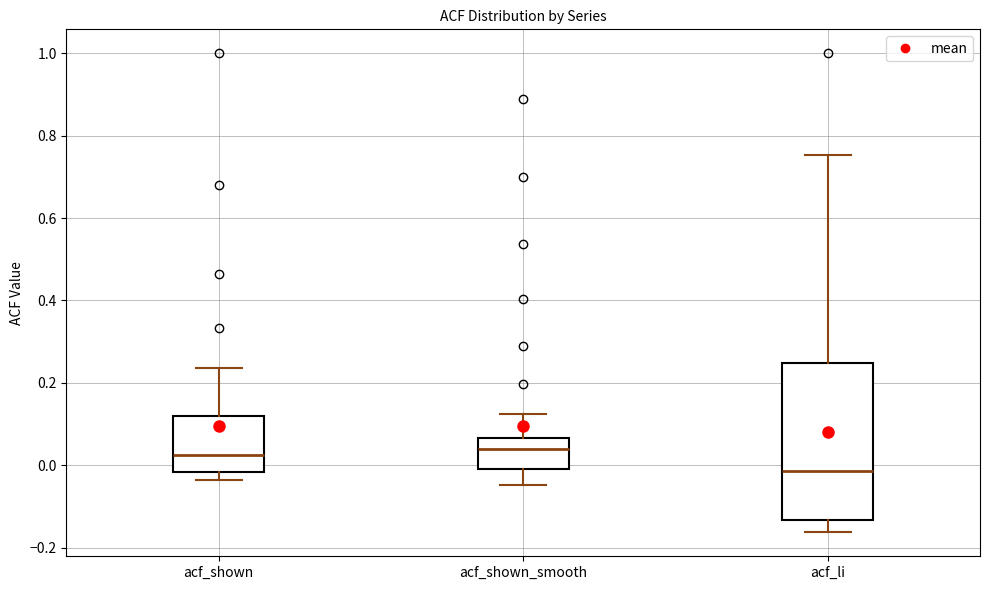

Reading left to right, transcribe this box plot: for each box, give where its median line is, the range the box spans, and where its two whiskers end, as read against the y-axis. The values are not printed on the chart, so give them approximately, as read against the axis.

acf_shown: median 0.02, box -0.02 to 0.12, whiskers -0.04 to 0.24
acf_shown_smooth: median 0.04, box 0.00 to 0.06, whiskers -0.04 to 0.12
acf_li: median -0.02, box -0.14 to 0.24, whiskers -0.16 to 0.76